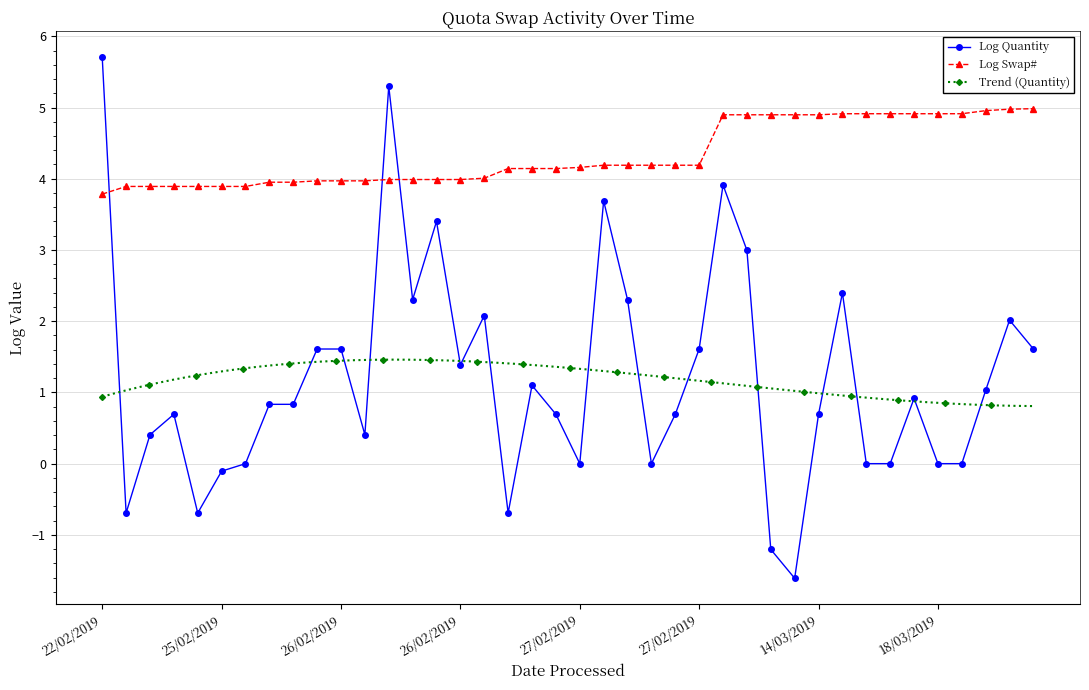

Which label corresponds to the smallest value in the chart?

22/02/2019